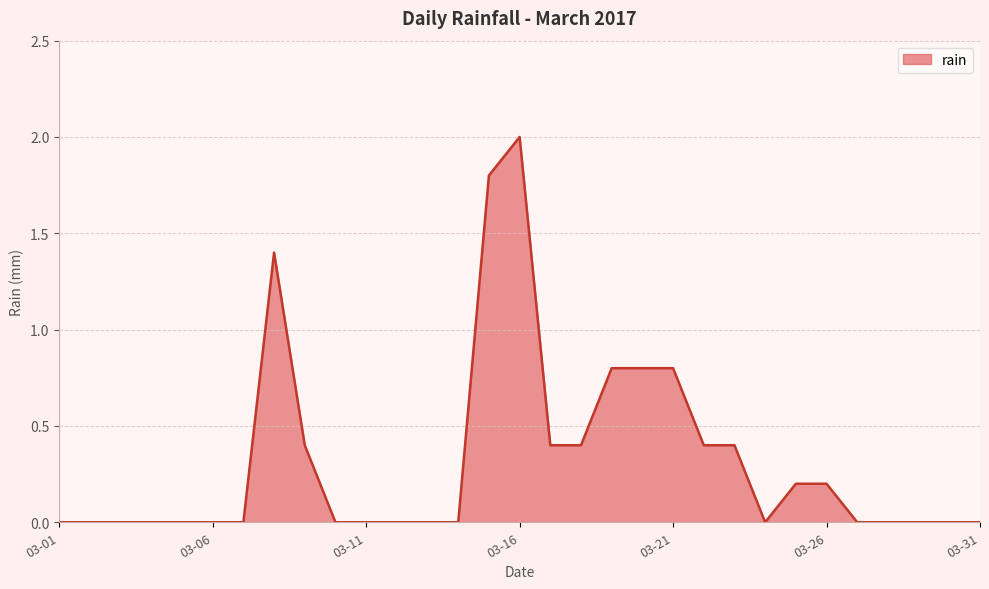

What is the difference between the maximum and minimum values?

2.0